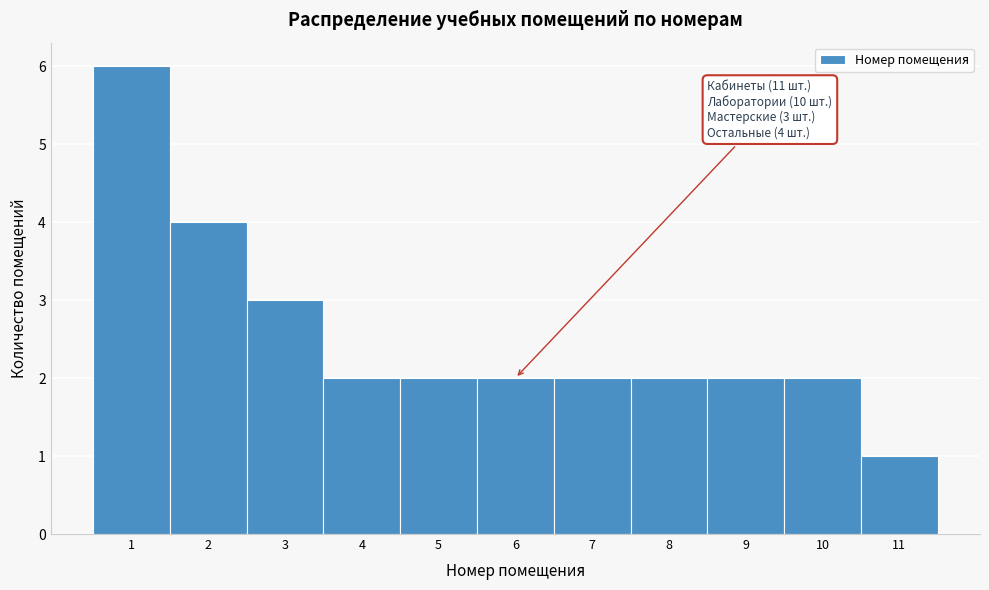

Which range on the x-axis has the tallest bar?

0.5 to 1.5